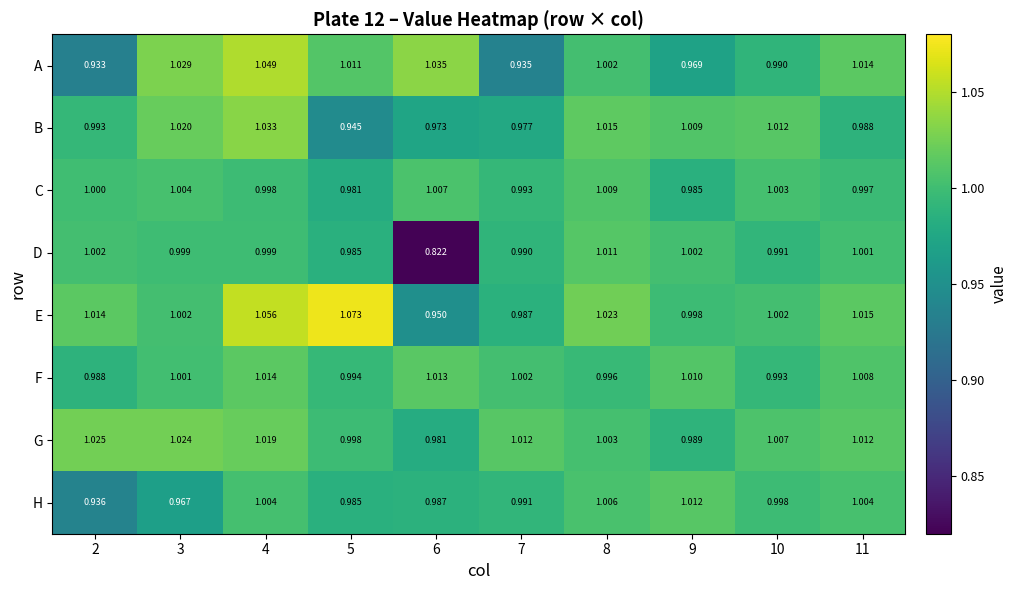

List the series in order of their peak value, highest first.

E, A, B, G, F, H, D, C